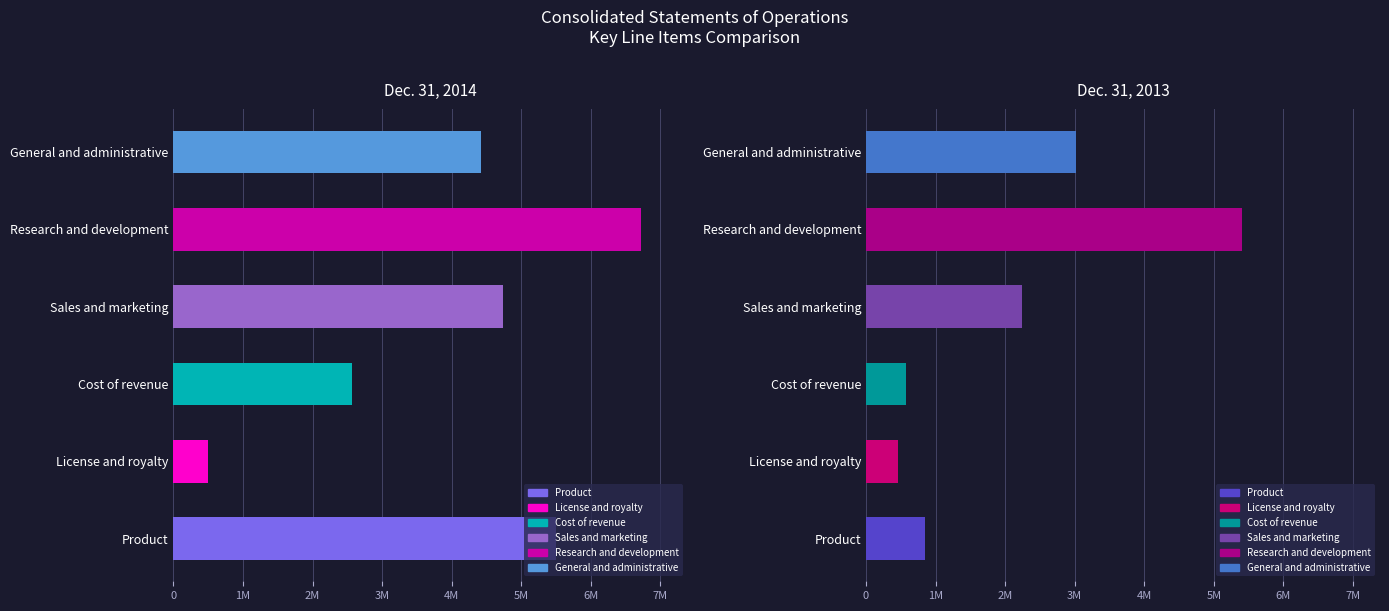

Which series changed the most between Cost of revenue and Sales and marketing?

Dec. 31, 2014